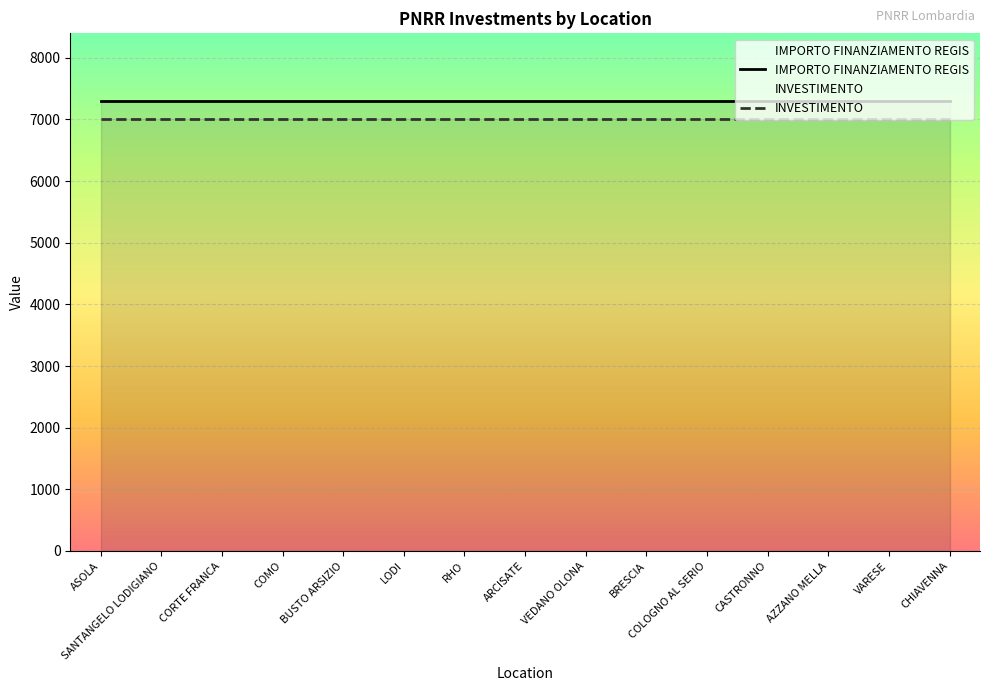

Reading left to right, transcribe all the data shown in this chart.

IMPORTO FINANZIAMENTO REGIS: 7301	7301	7301	7301	7301	7301	7301	7301	7301	7301	7301	7301	7301	7301	7301
INVESTIMENTO: 7000	7000	7000	7000	7000	7000	7000	7000	7000	7000	7000	7000	7000	7000	7000